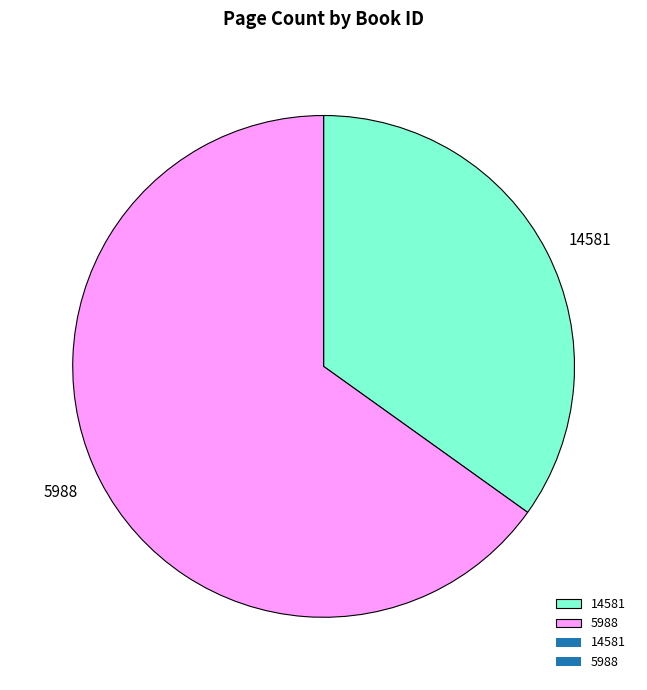

Does 14581 account for over 50% of the chart?

No